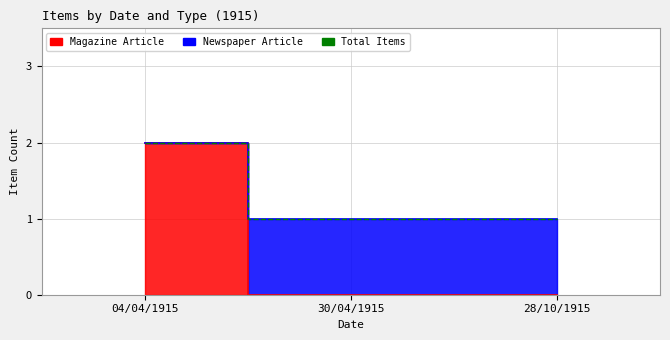

Rank the categories by value from lowest to highest.

30/04/1915, 28/10/1915, 04/04/1915